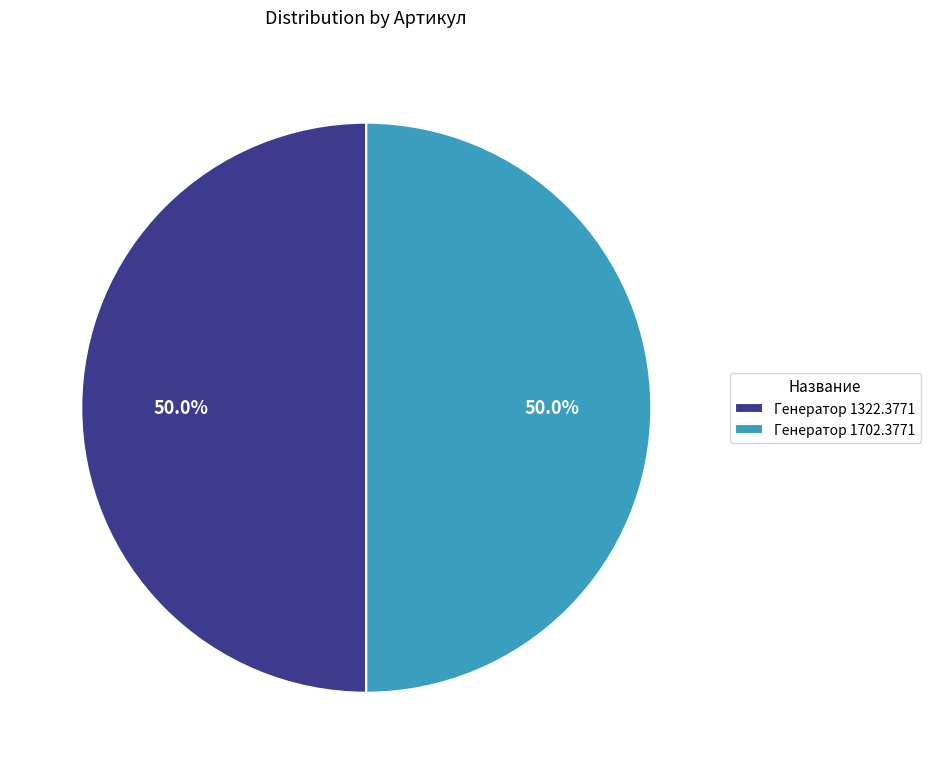

What percentage do Генератор 1322.3771 and Генератор 1702.3771 together represent?

100.0%